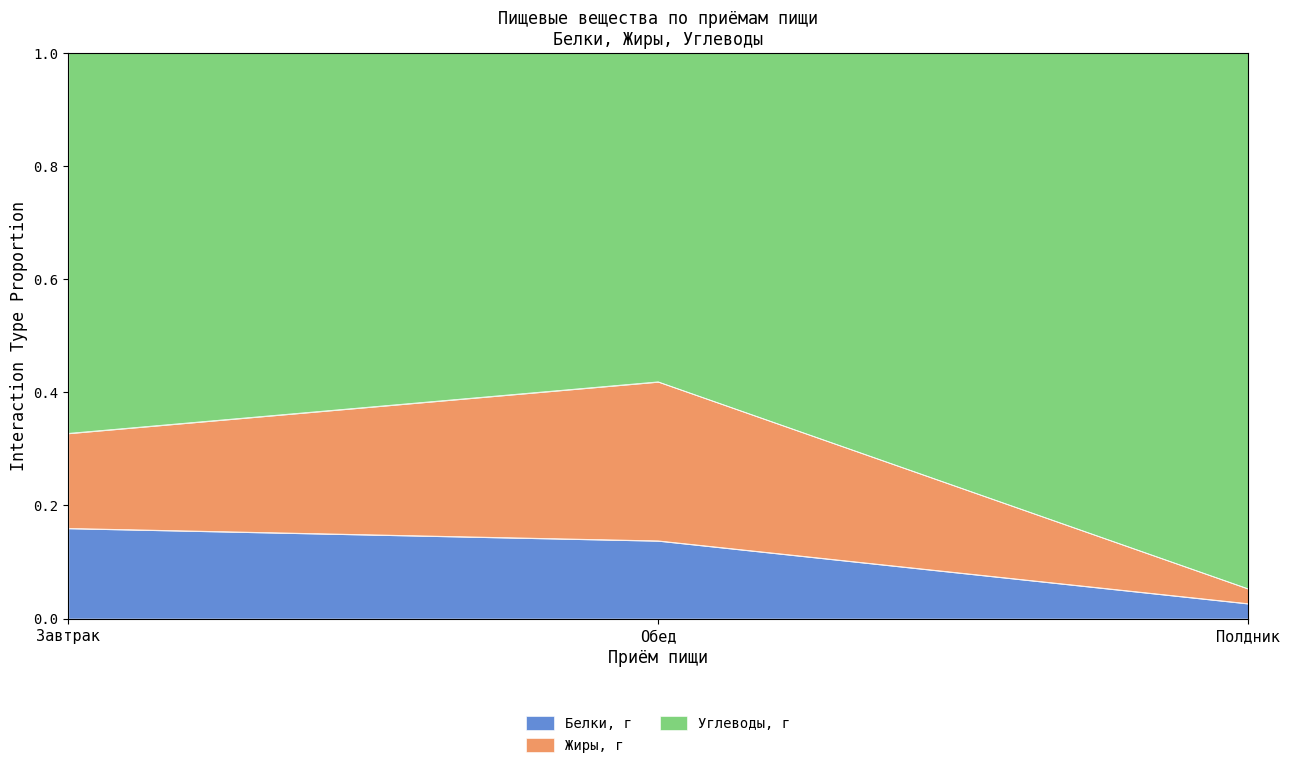

What is the sum of all Жиры, г values?

0.8